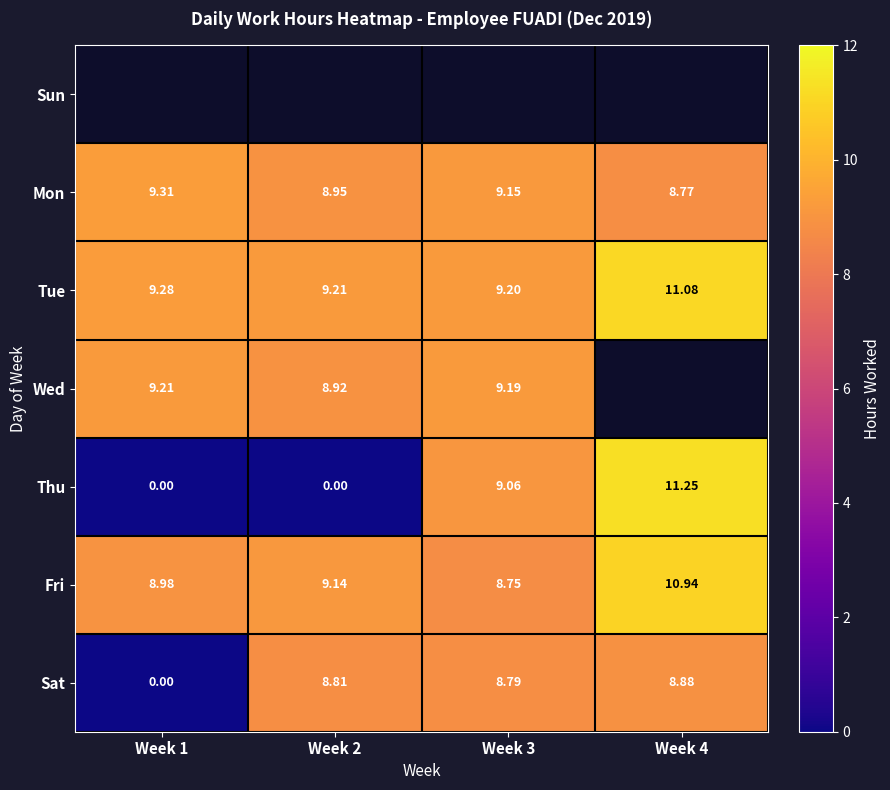

Is the value of Fri at Week 3 greater than the value of Tue at Week 3?

No